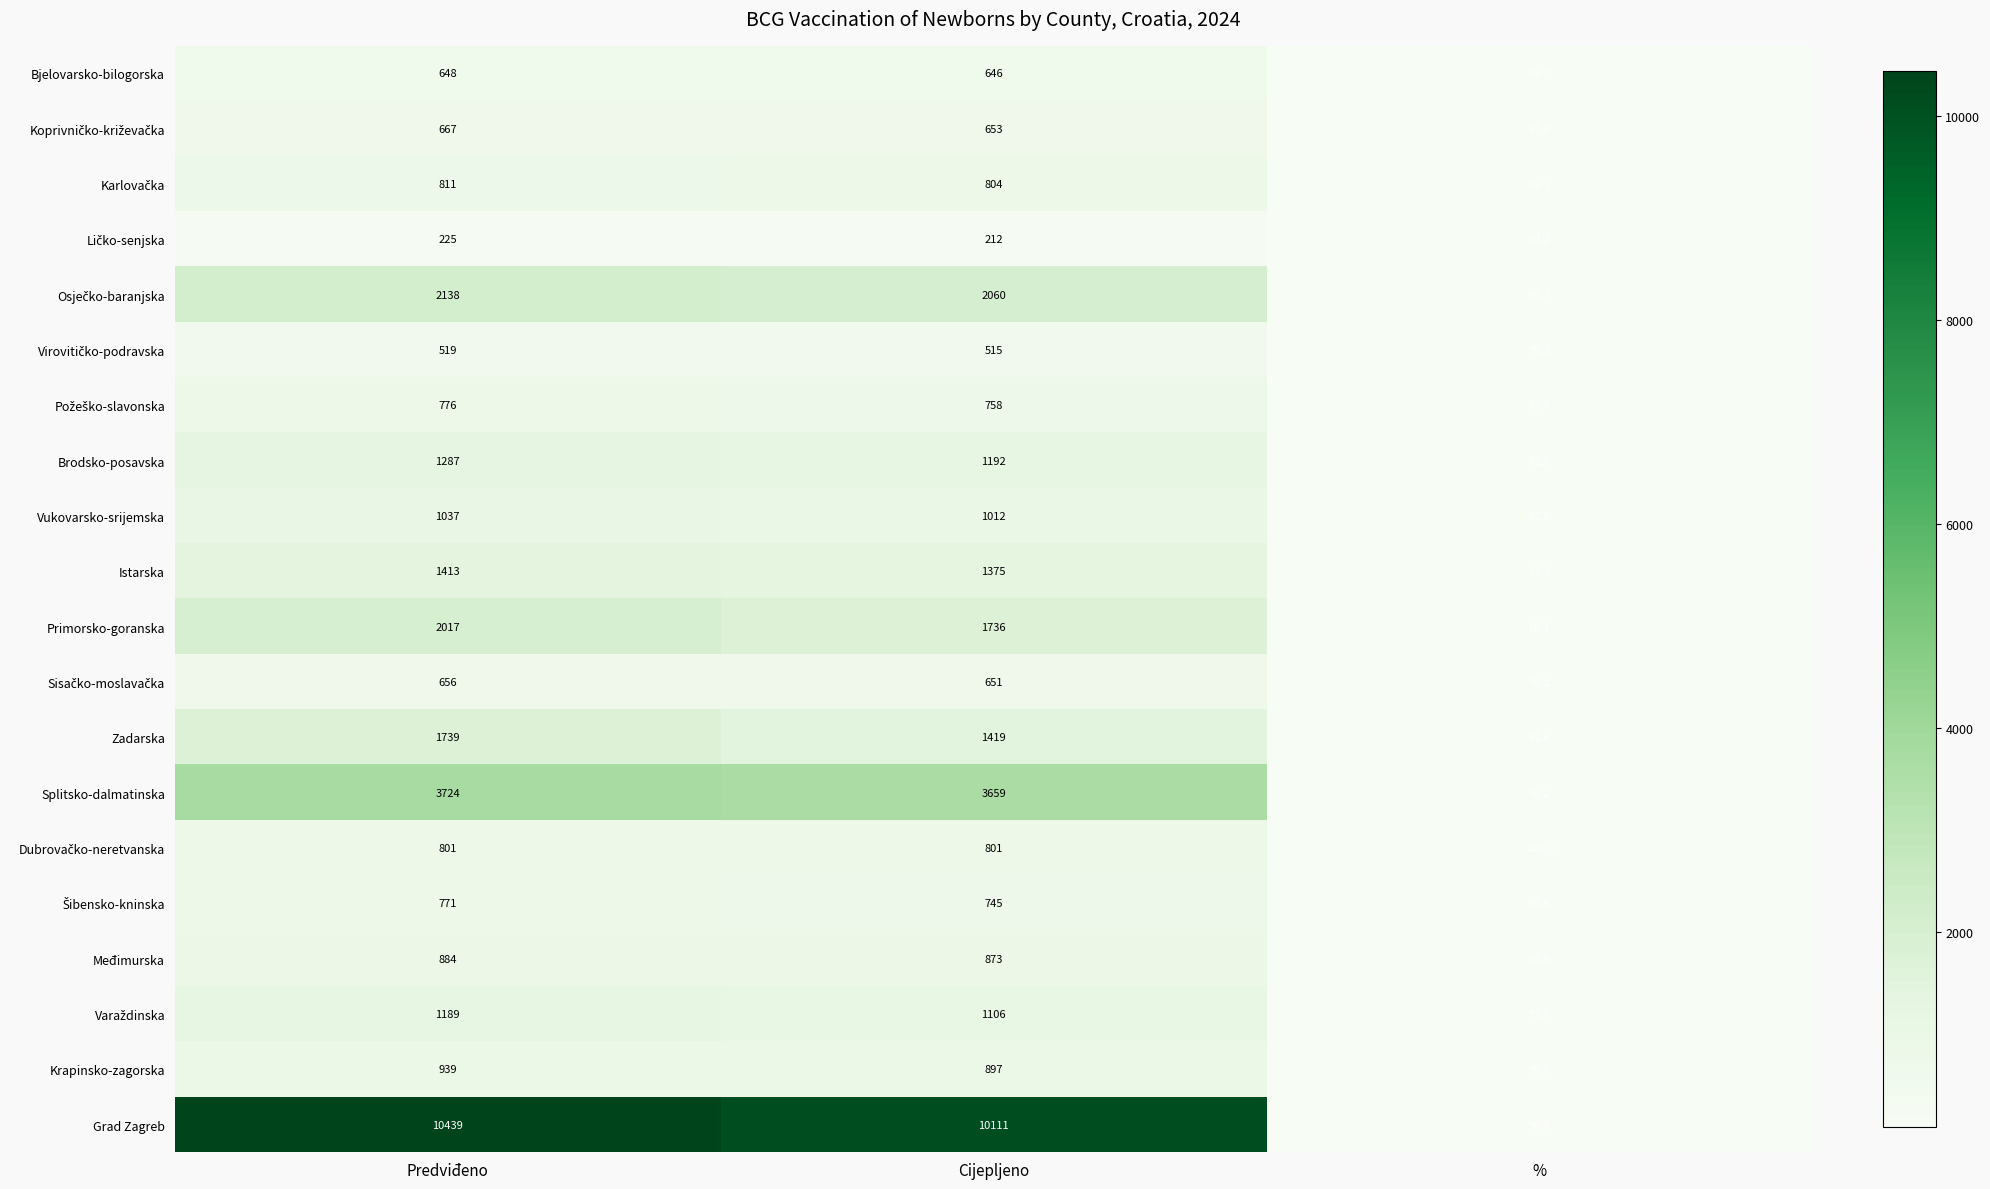

The value of Brodsko-posavska at % is 92.6. True or false?

True